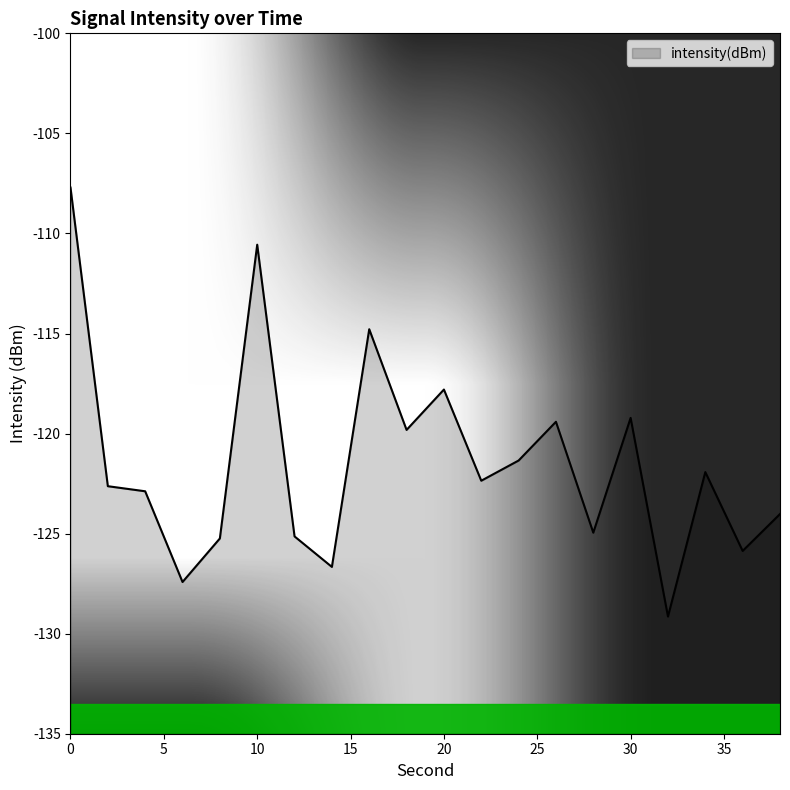

Does the chart have visible grid lines?

No